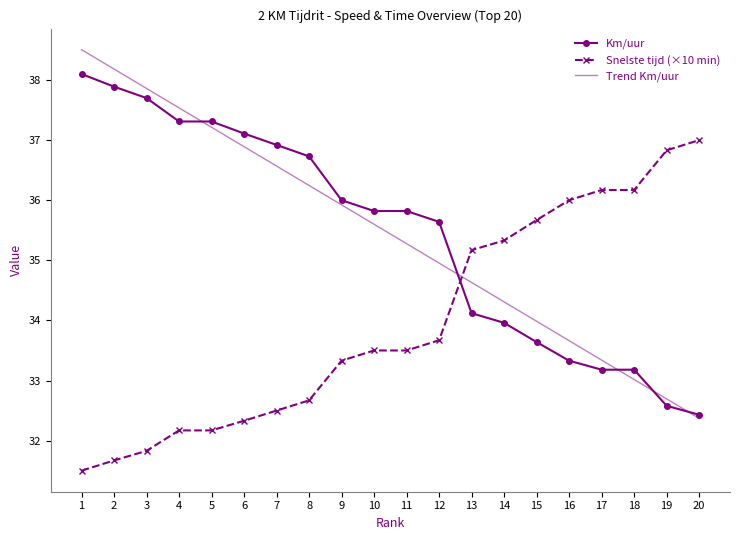

True or false: Km/uur has a value of 36.7 at 8.

True